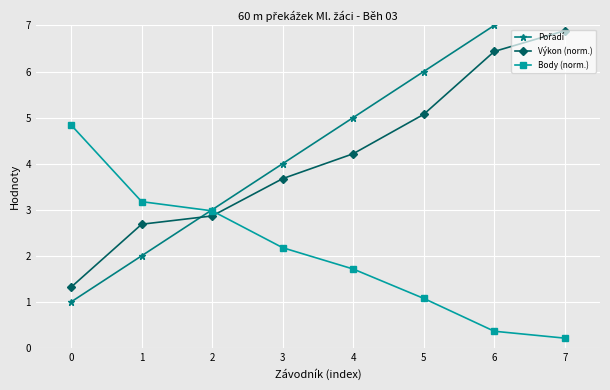

What is the value of the Pořadí point at the 6th from the left?

6.0